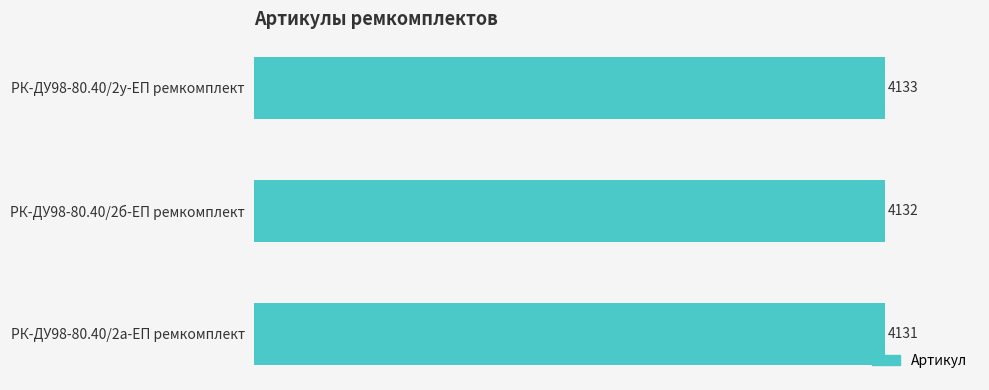

List the labels in order of value, largest first.

РК-ДУ98-80.40/2у-ЕП ремкомплект, РК-ДУ98-80.40/2б-ЕП ремкомплект, РК-ДУ98-80.40/2а-ЕП ремкомплект